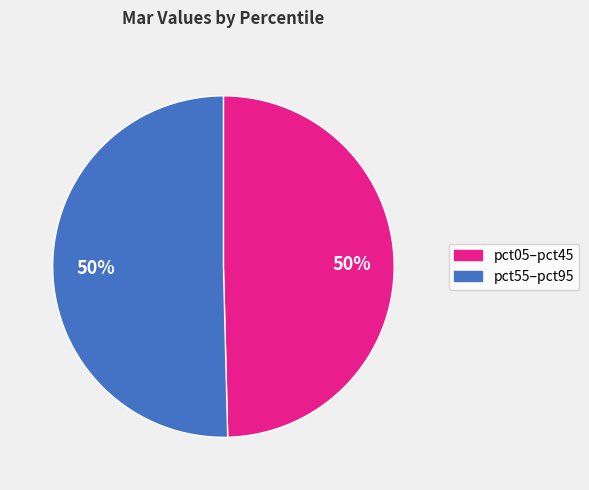

To the nearest percent, what is the average slice percentage?

50%